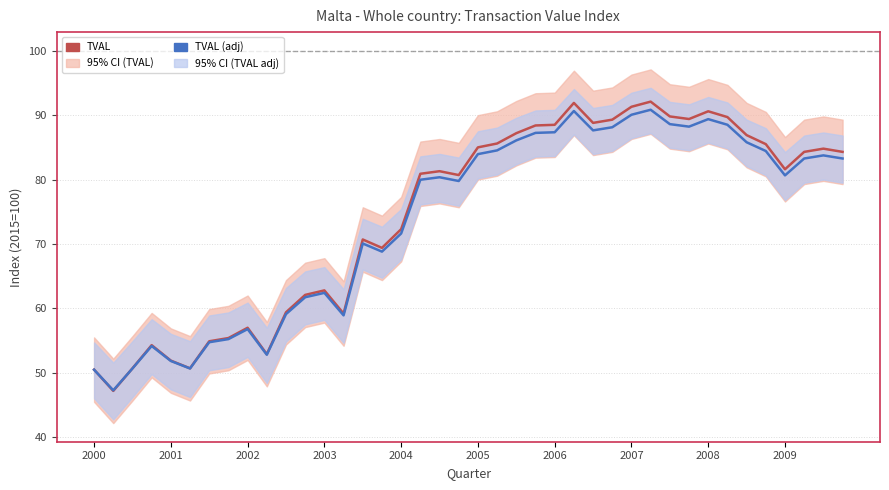

Does the chart display data point markers on the line(s)?

No